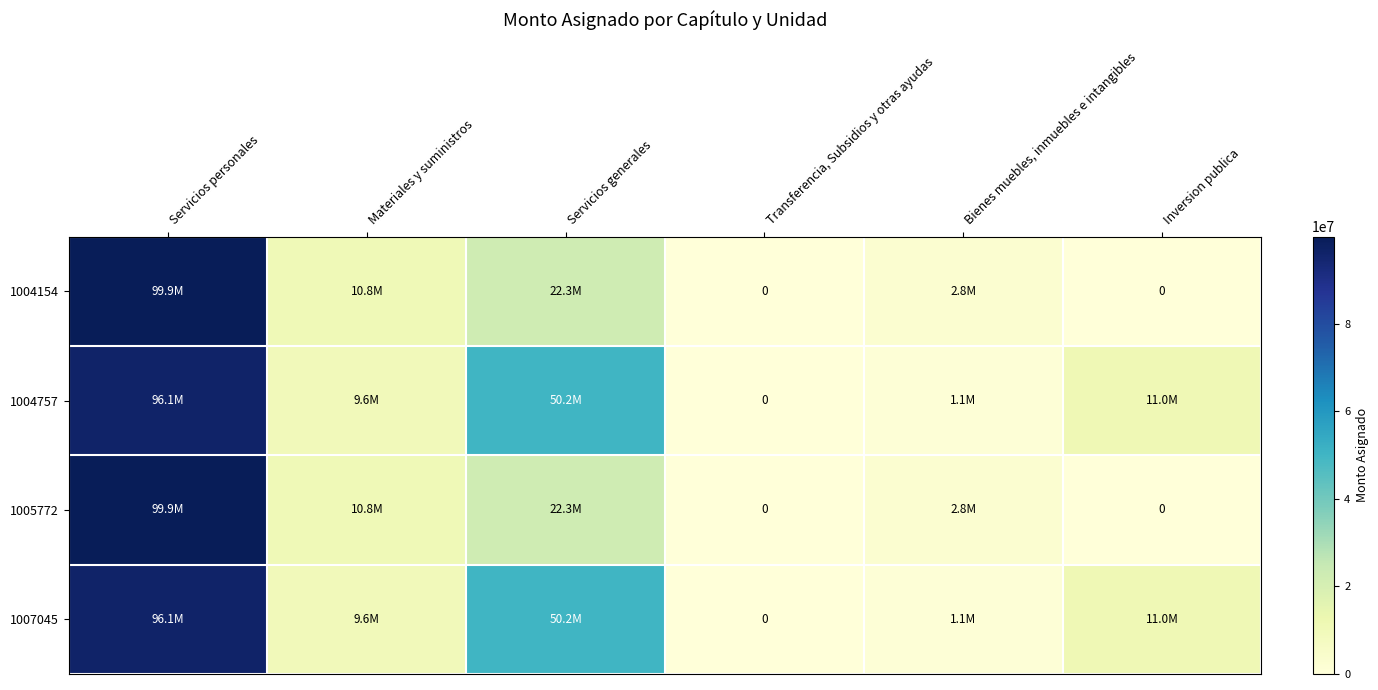

Which series has the largest range (max minus min)?

1004154